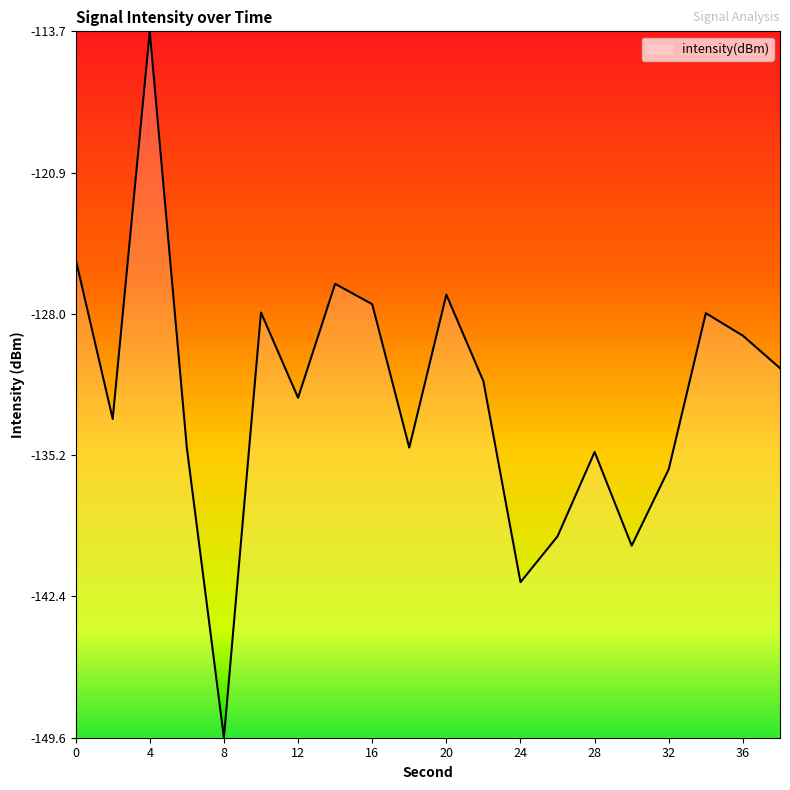

What is the average value?

-132.2